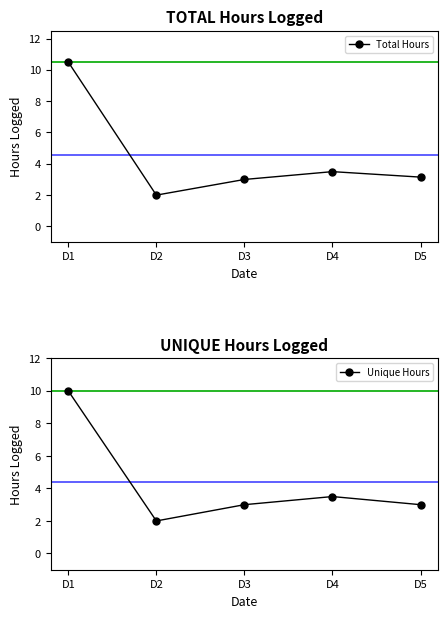

Read the Total Hours value at D1.

10.5